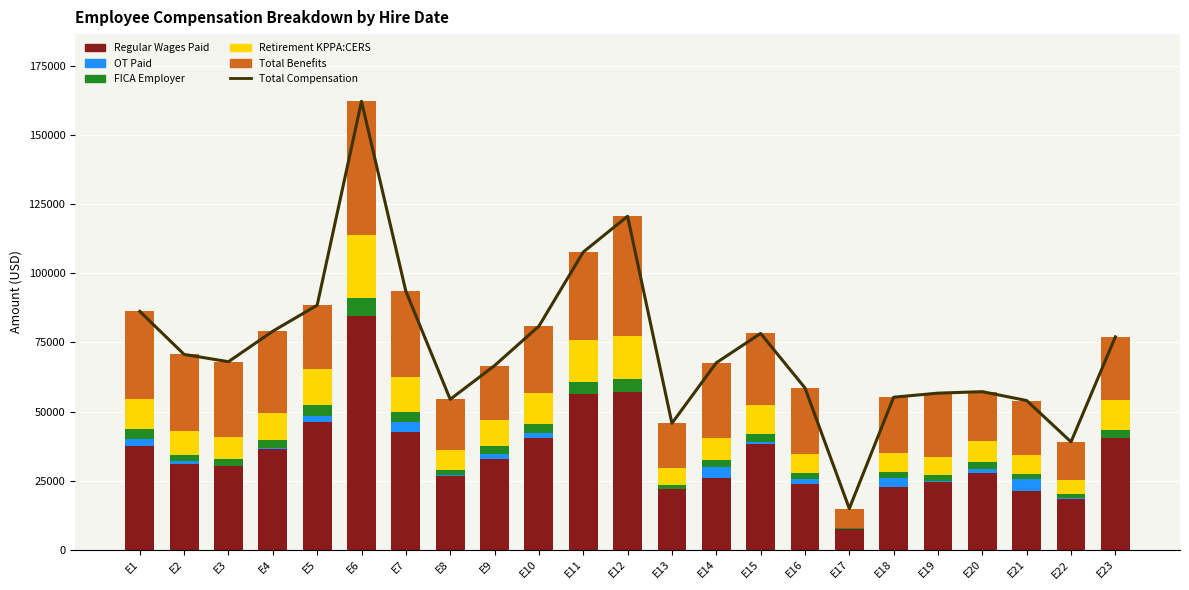

What are all the series names shown in the legend?

Total Compensation, Regular Wages Paid, OT Paid, FICA Employer, Retirement KPPA:CERS, Total Benefits